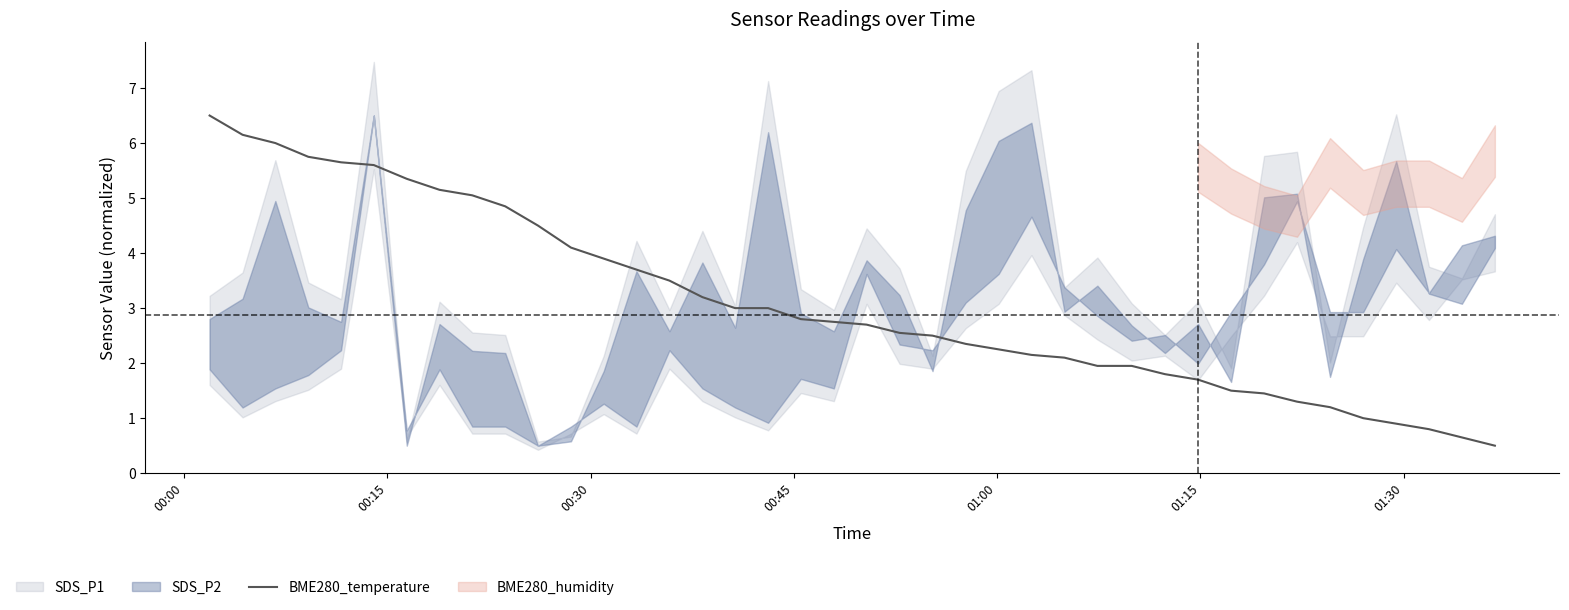

What is the highest value of the BME280_temperature series?

6.5